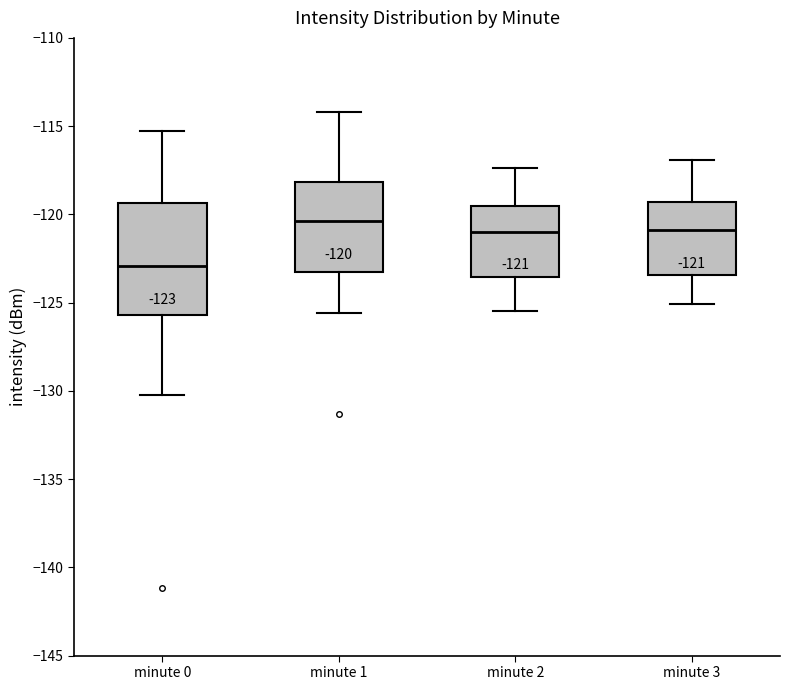

Comparing the boxes themselves (not the whiskers), which one is the tallest?

minute 0